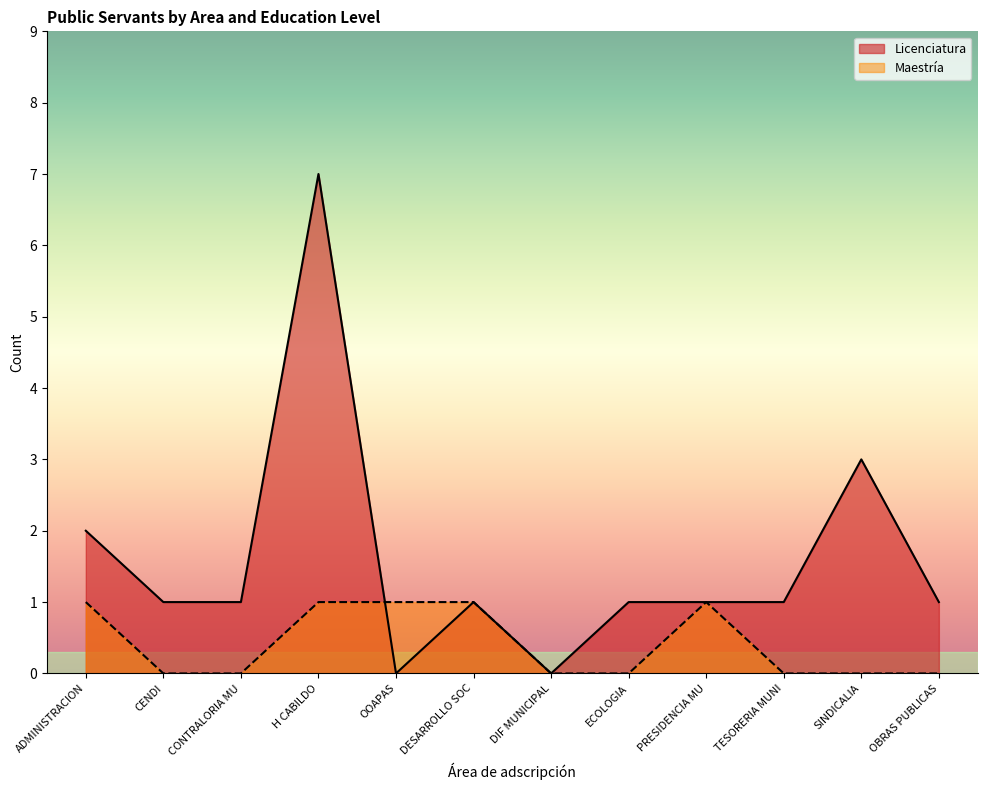

Rank the series by their average value, from lowest to highest.

Maestría, Licenciatura